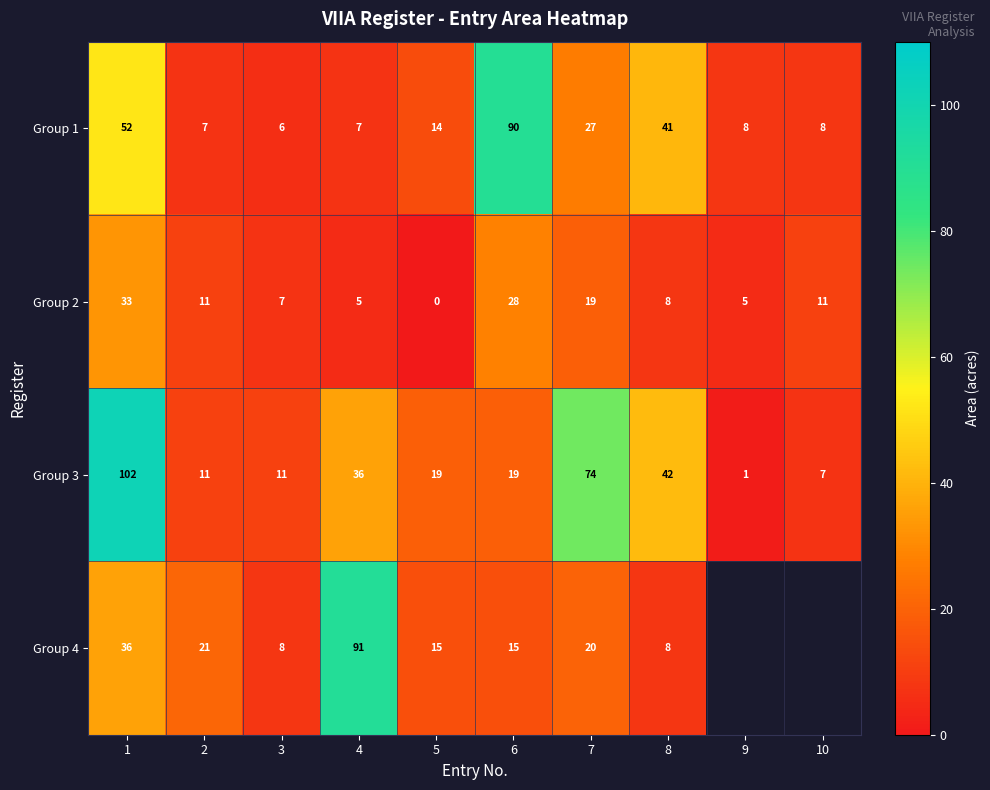

Rank the series at 3 from highest to lowest value.

Group 3, Group 4, Group 2, Group 1